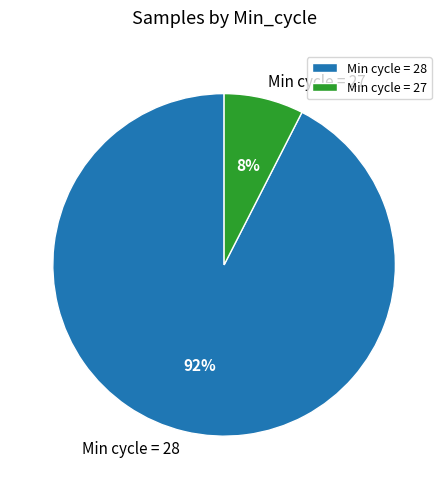

Does any single category account for the majority?

Yes